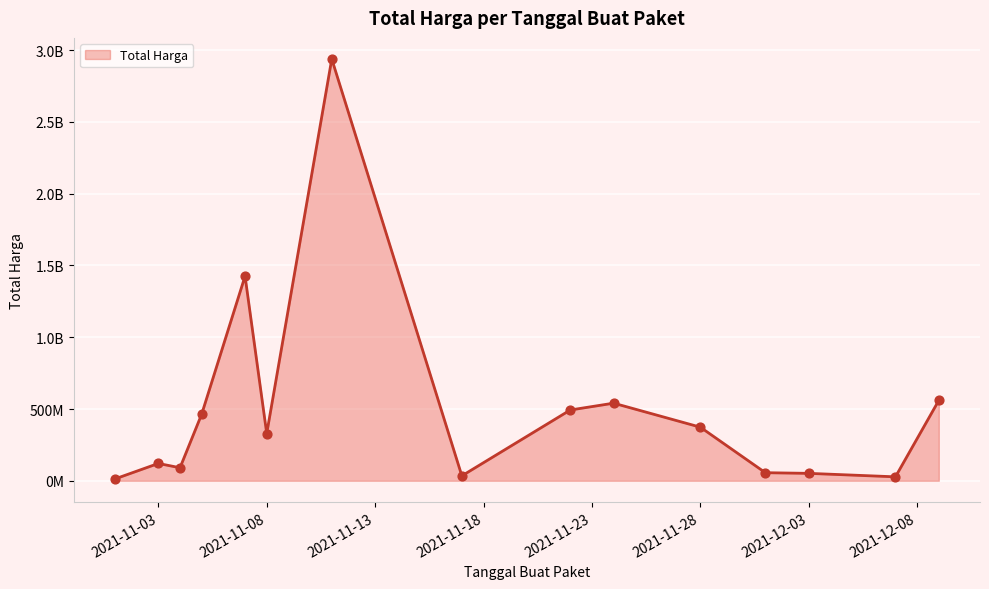

Is this an area chart (filled region under the line)?

Yes